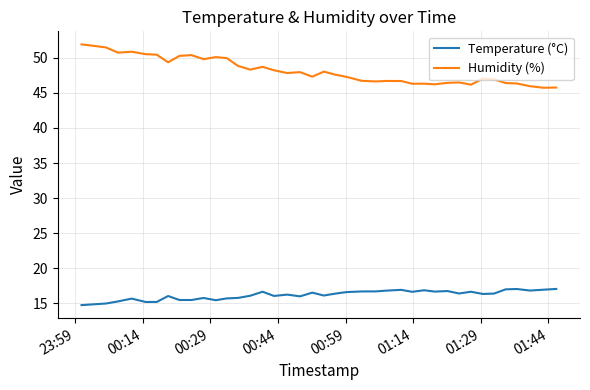

What is the greatest value displayed?

51.9